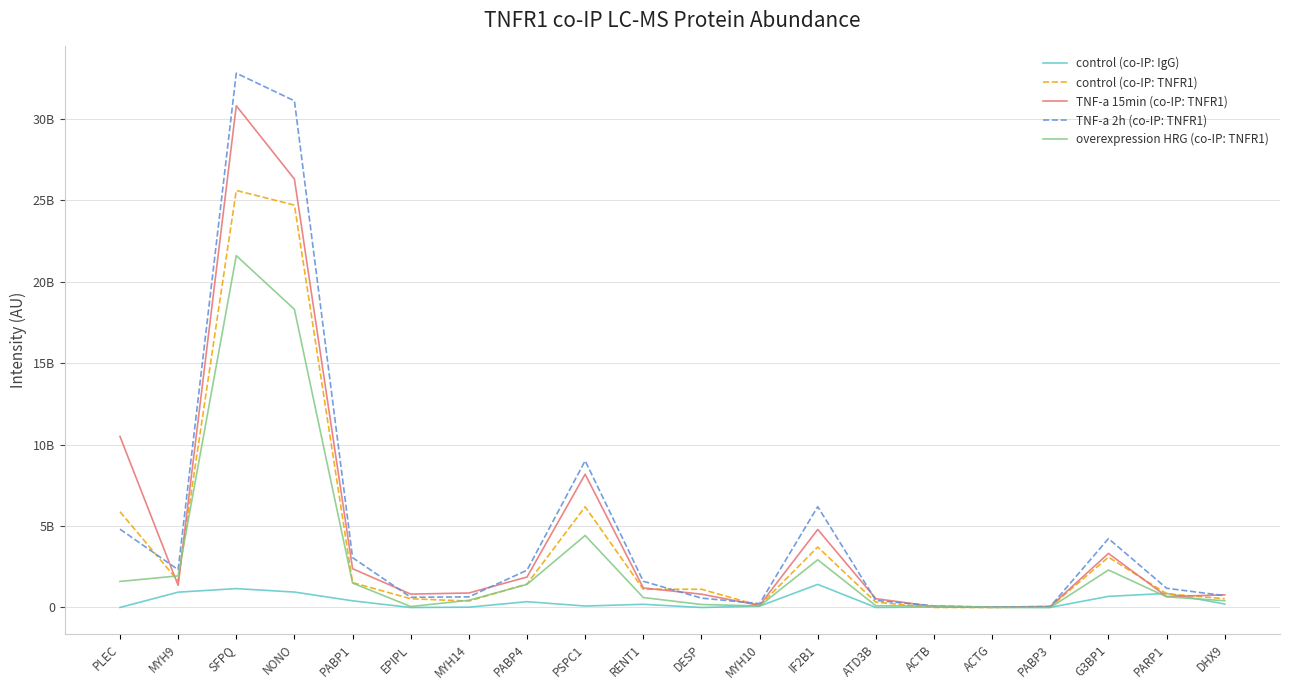

What are all the series names shown in the legend?

control (co-IP: IgG), control (co-IP: TNFR1), TNF-a 15min (co-IP: TNFR1), TNF-a 2h (co-IP: TNFR1), overexpression HRG (co-IP: TNFR1)